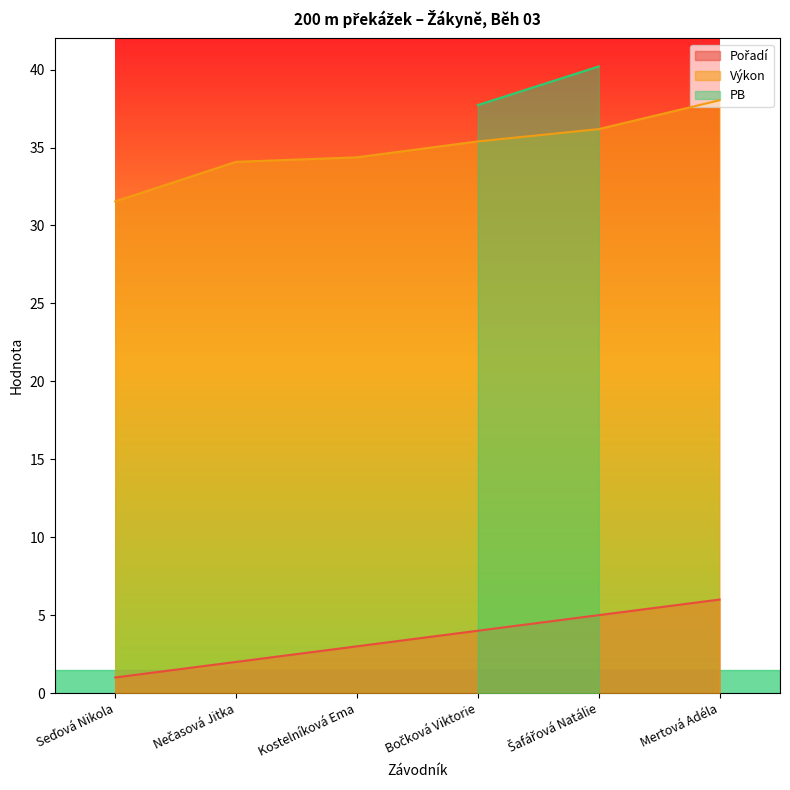

True or false: Výkon and Pořadí cross at least once.

False